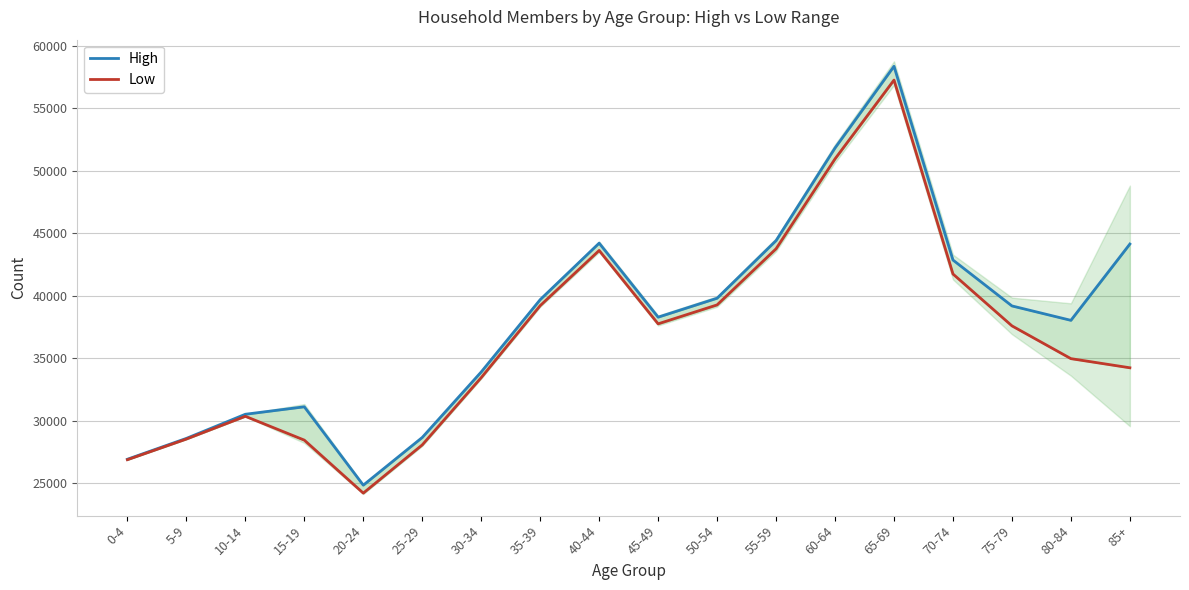

True or false: High and Low intersect in this chart.

False